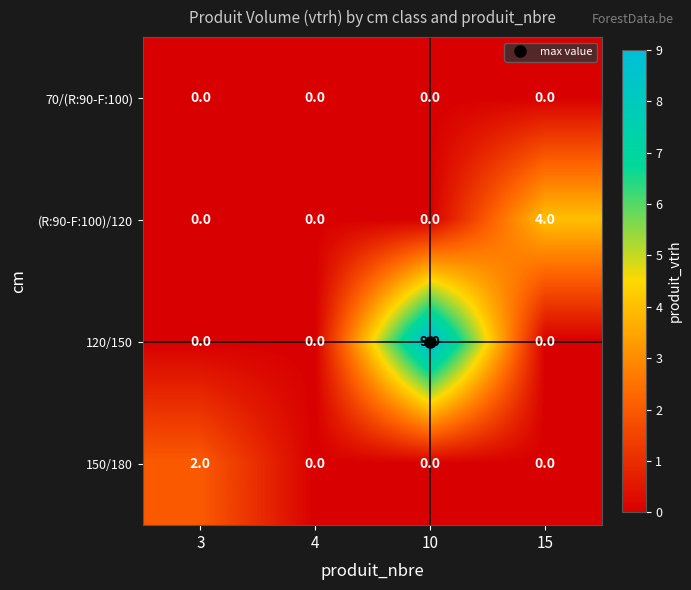

Count the 120/150 values in the range 0 to 9.

4